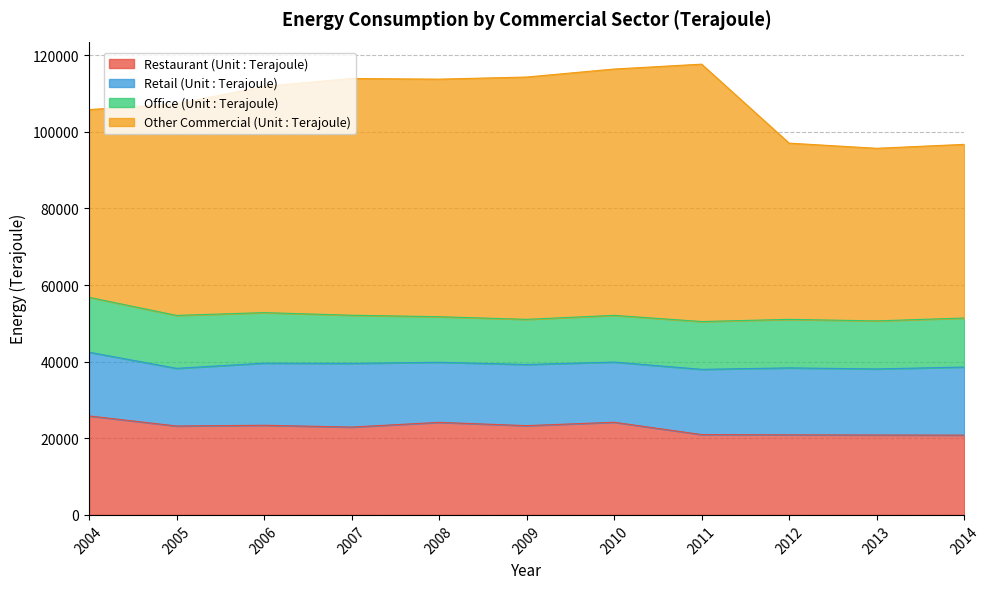

What is the difference between the maximum and minimum values in the Restaurant (Unit : Terajoule) series?

5008